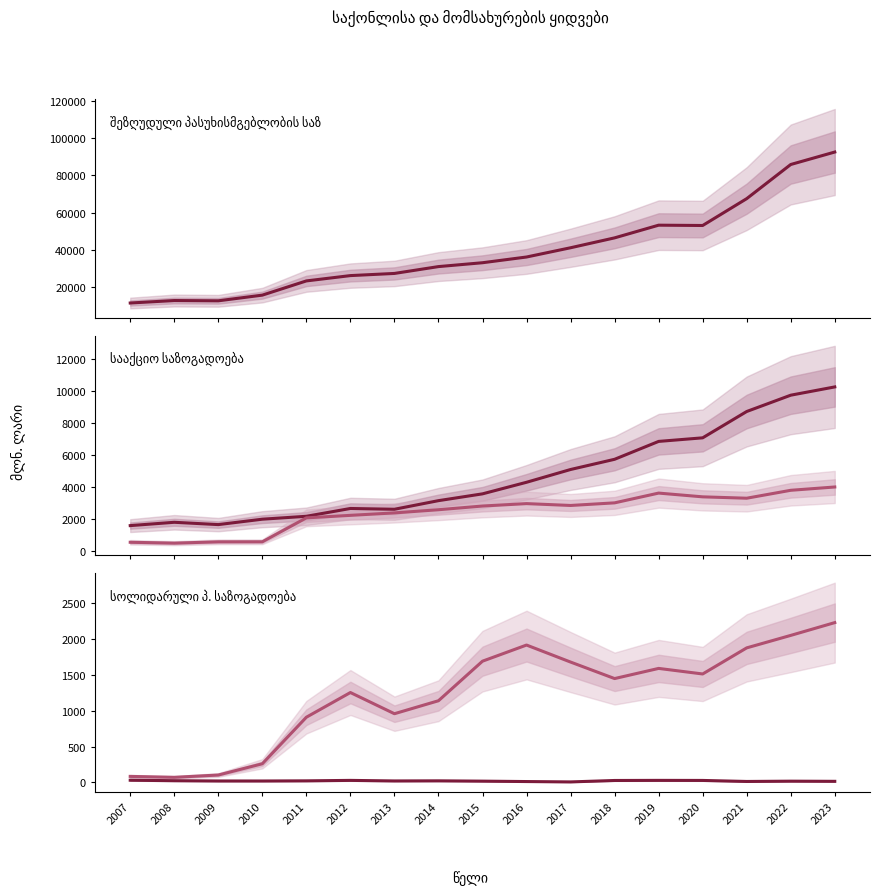

How many values in the შეზღუდული პასუხისმგებლობის საზოგადოება series are below 33049?

8